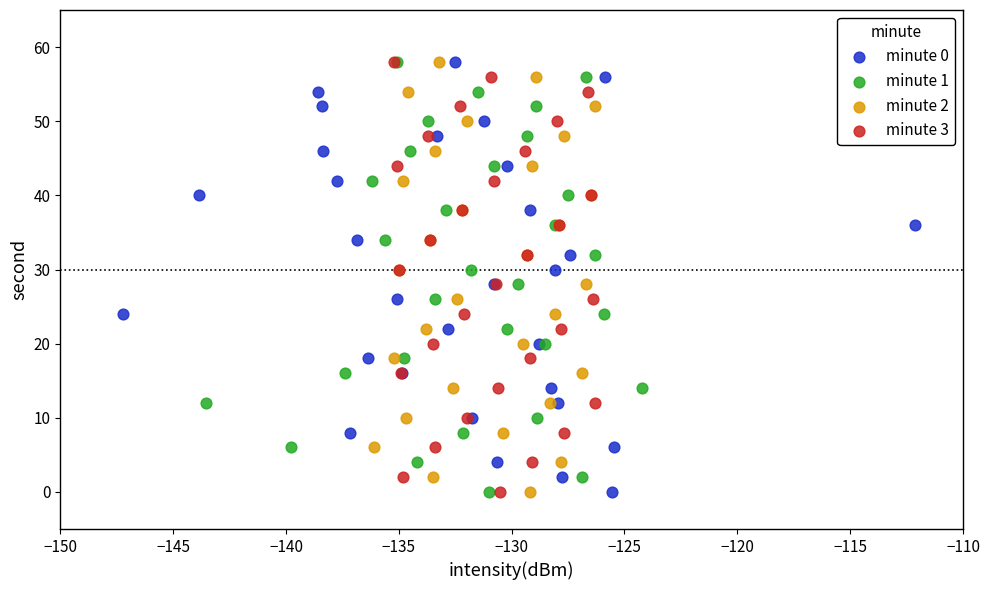

What are all the series names shown in the legend?

minute 0, minute 1, minute 2, minute 3